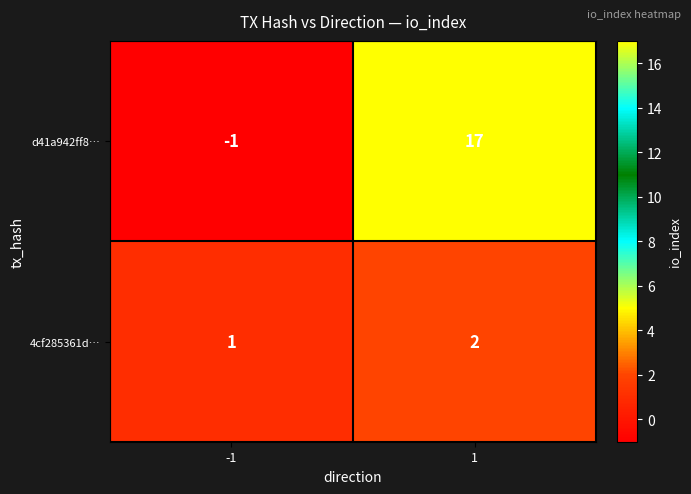

Rank the series by their maximum value, from highest to lowest.

d41a942ff8…, 4cf285361d…